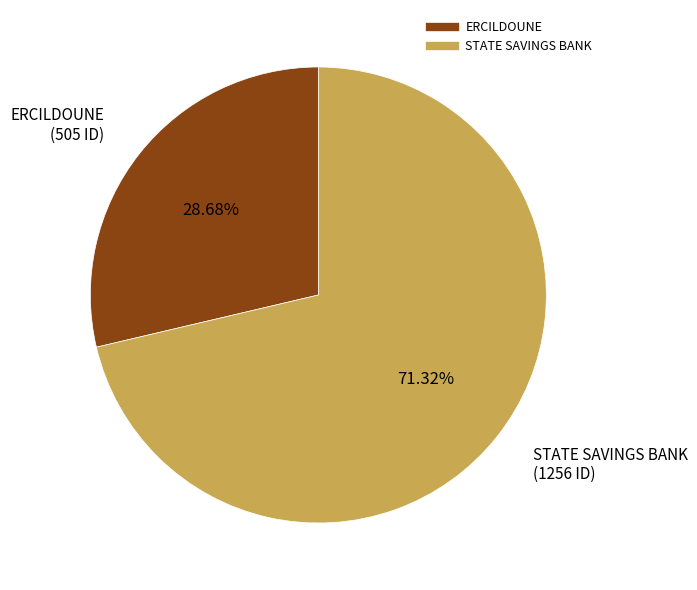

Is it true that ERCILDOUNE is 18% of the pie?

False